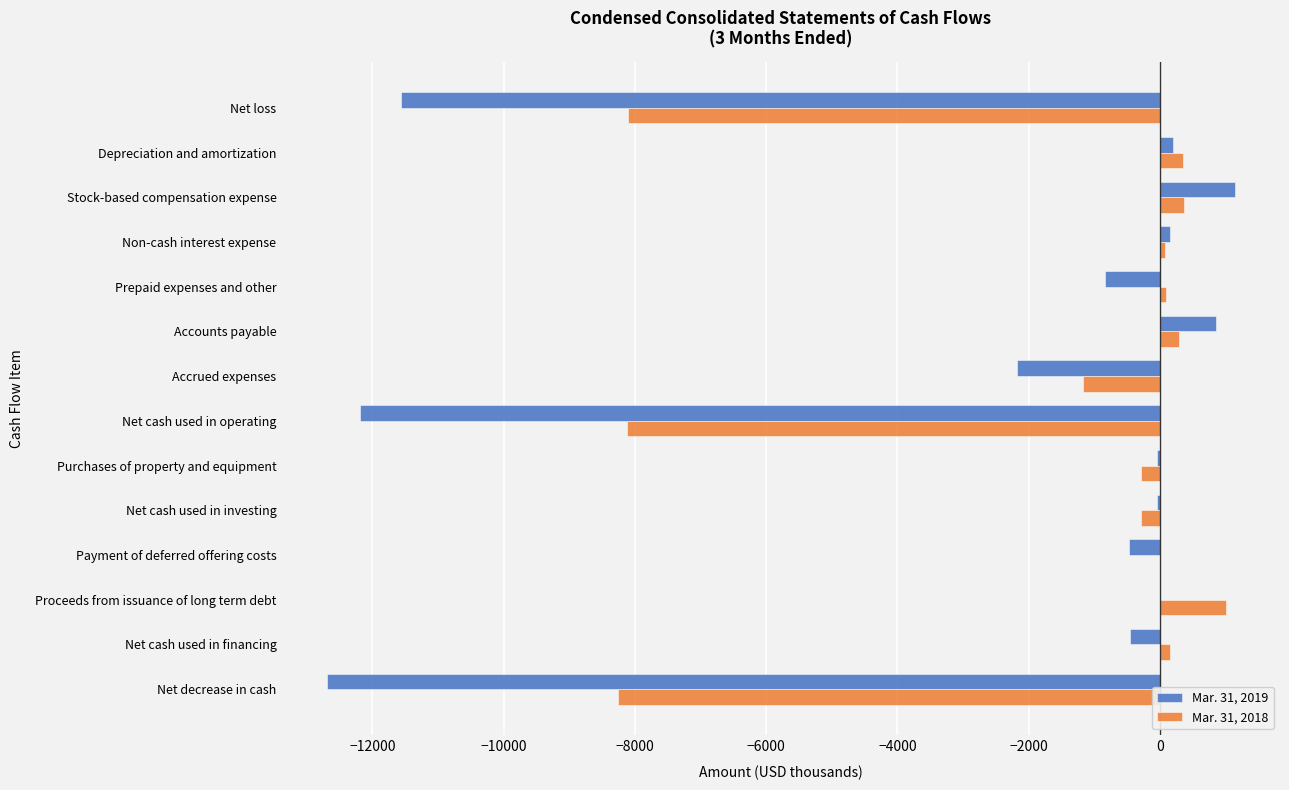

Which has a higher value, Net cash used in operating or Net cash used in investing?

Net cash used in investing